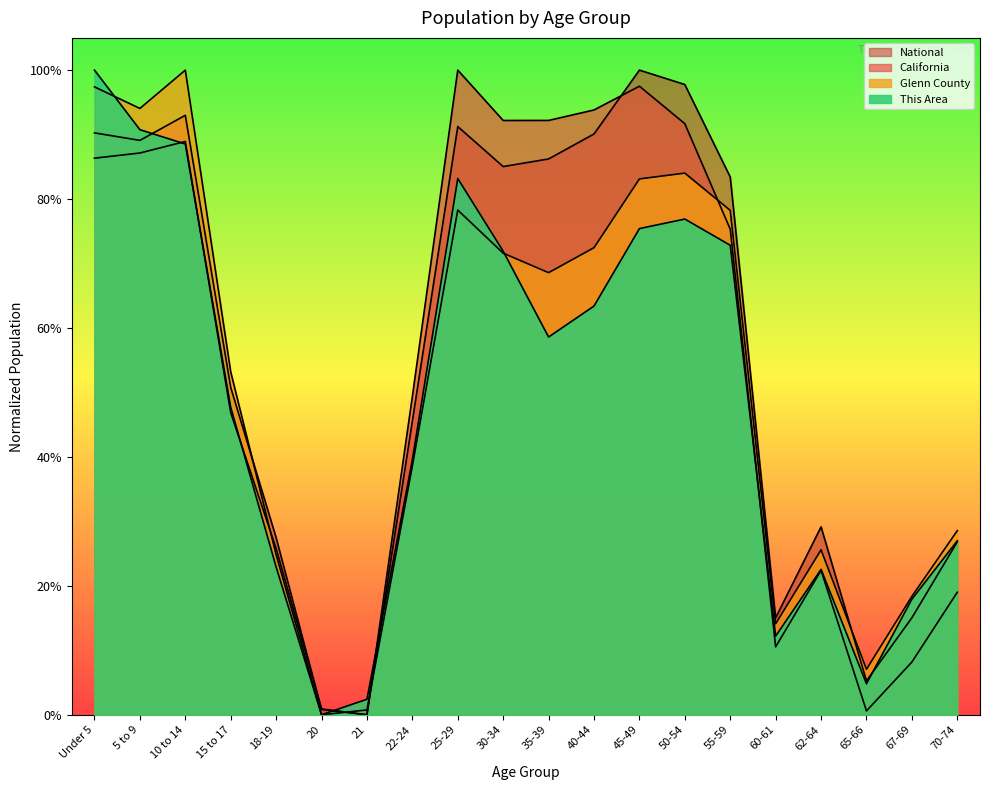

What is the value of the This Area point at the 13th from the left?

0.8